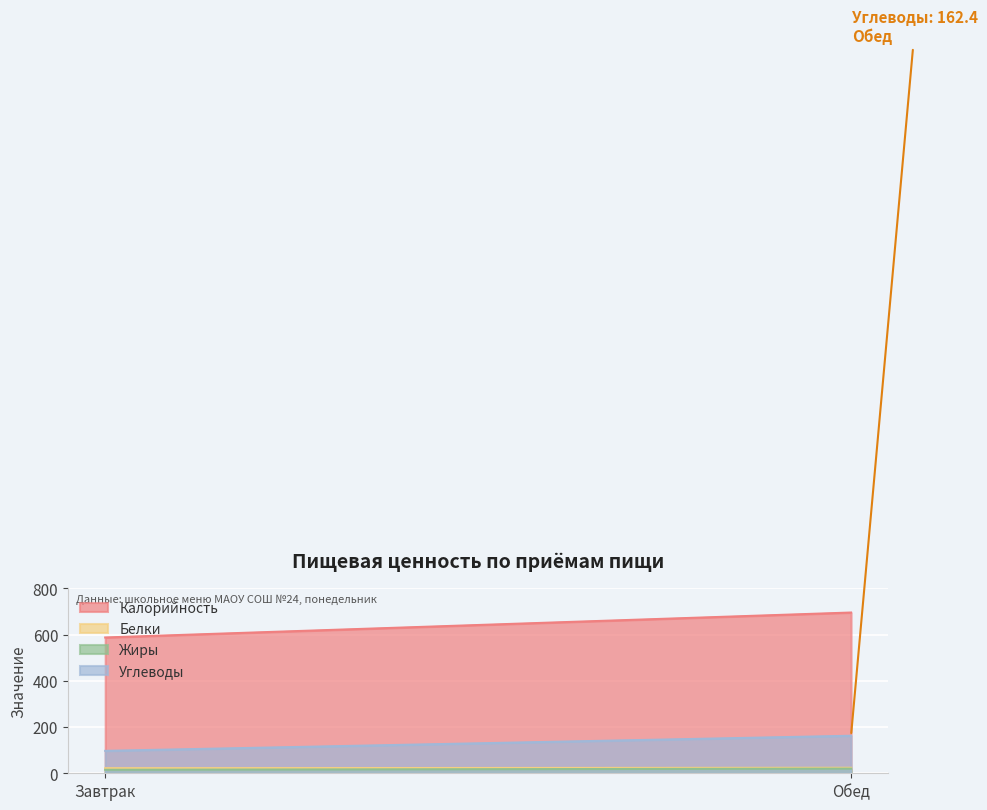

Reading left to right, transcribe all the data shown in this chart.

Калорийность: 587.9	695.9
Белки: 22.0	23.8
Жиры: 15.1	20.1
Углеводы: 97.0	162.4